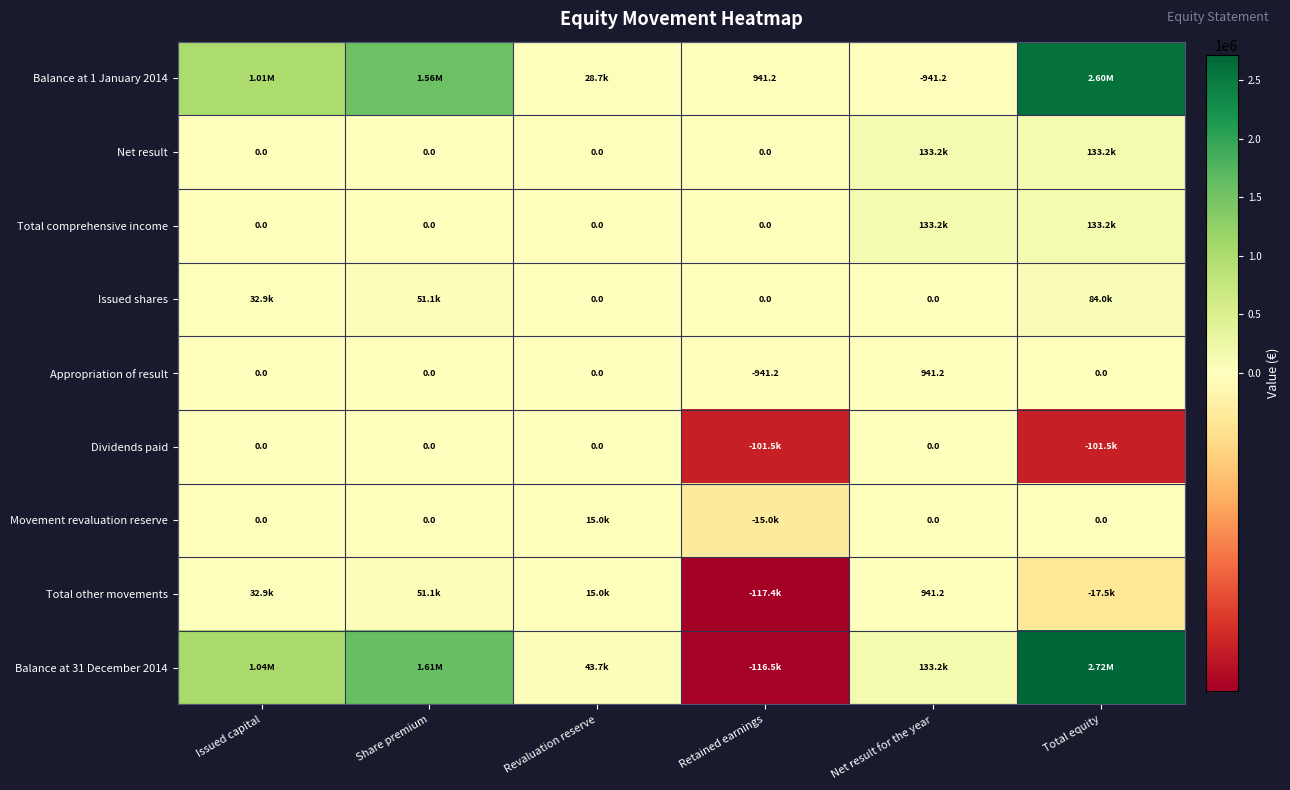

What is the difference between the second highest and minimum values in the Balance at 31 December 2014 series?

1728099.2